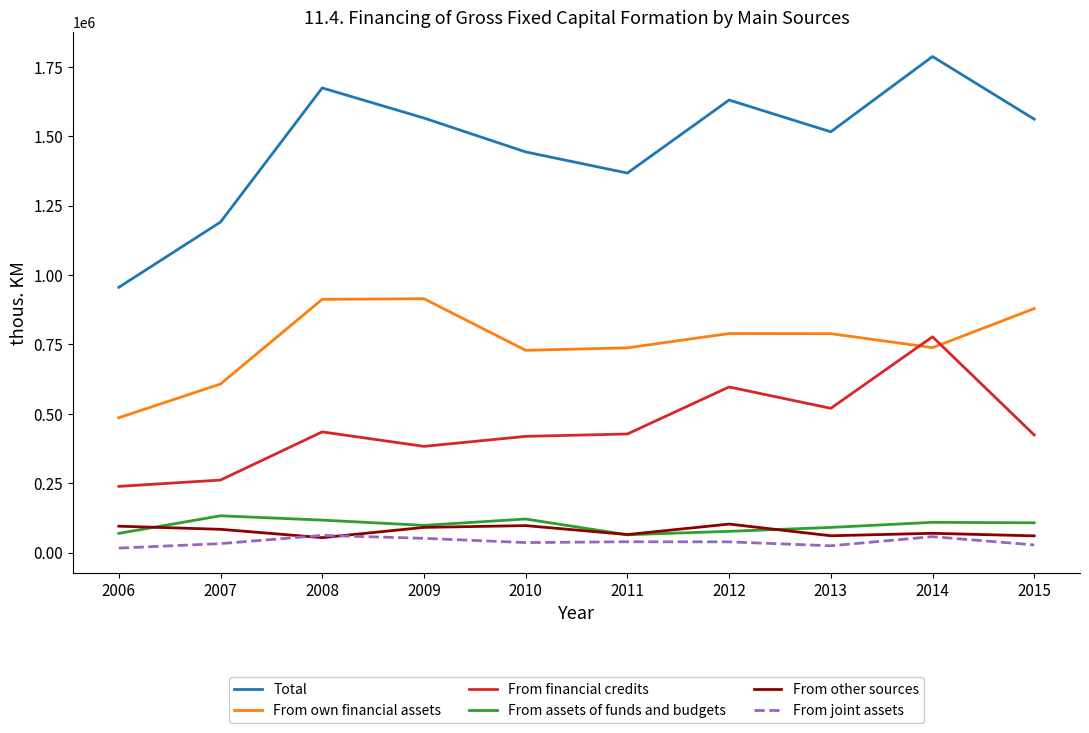

How many series are shown in this chart?

6